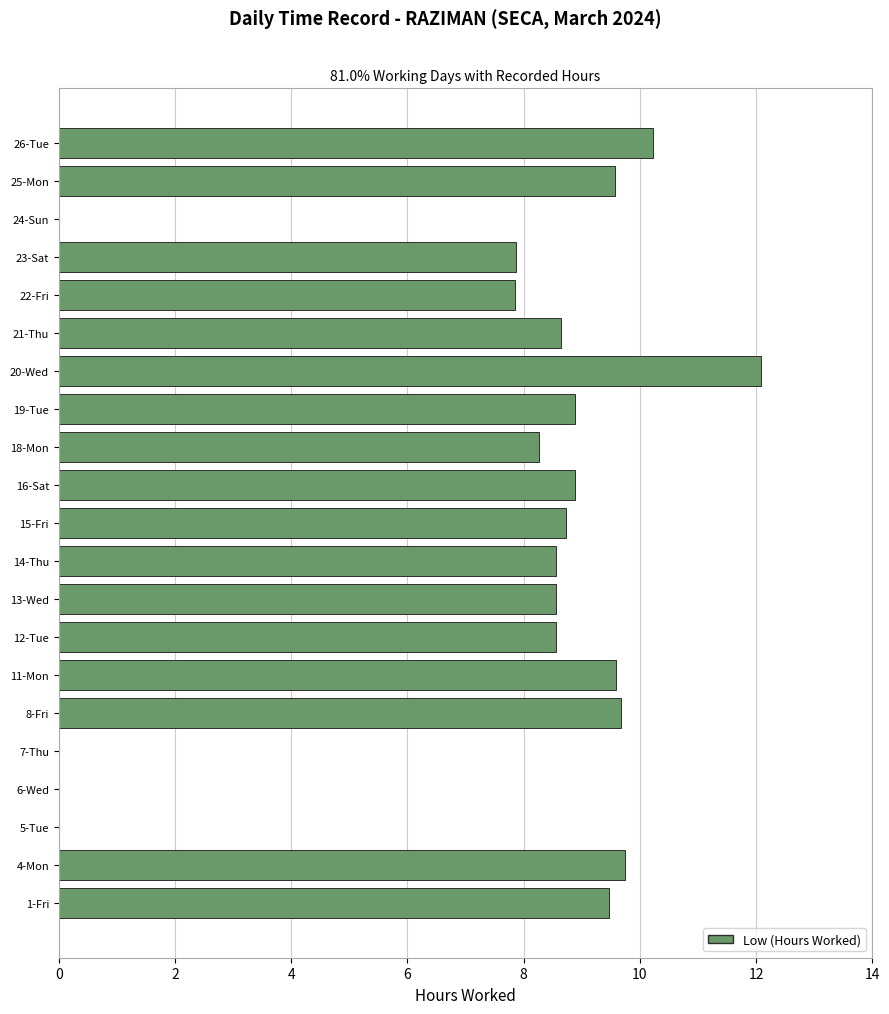

Which label corresponds to the largest value in the chart?

20-Wed